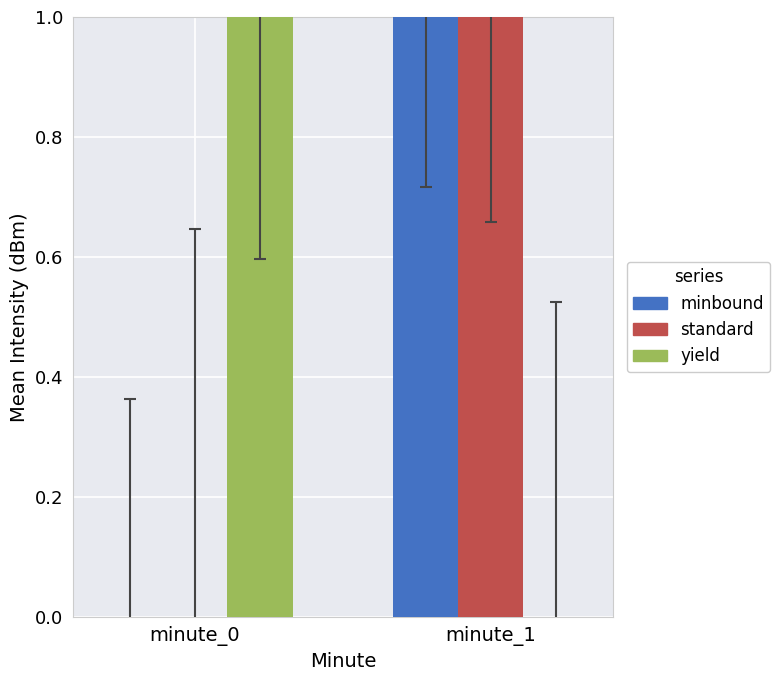

What is the total value across all series at minute_0?

1.0